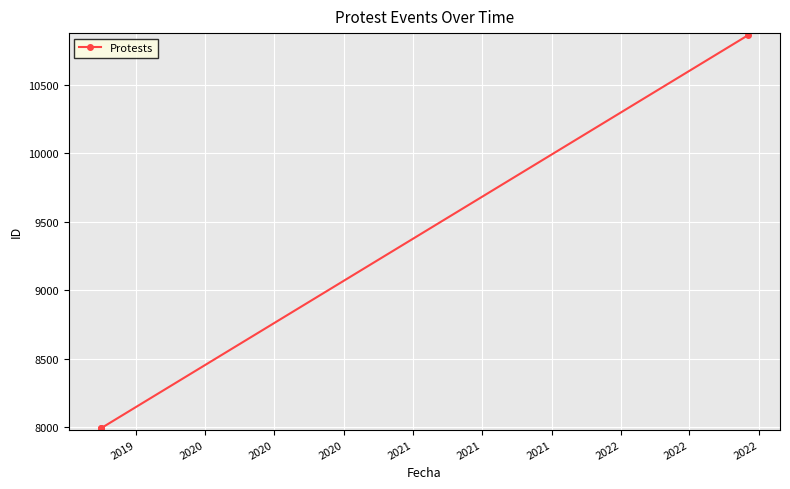

Between 2019 and 2020, which is larger?

2020